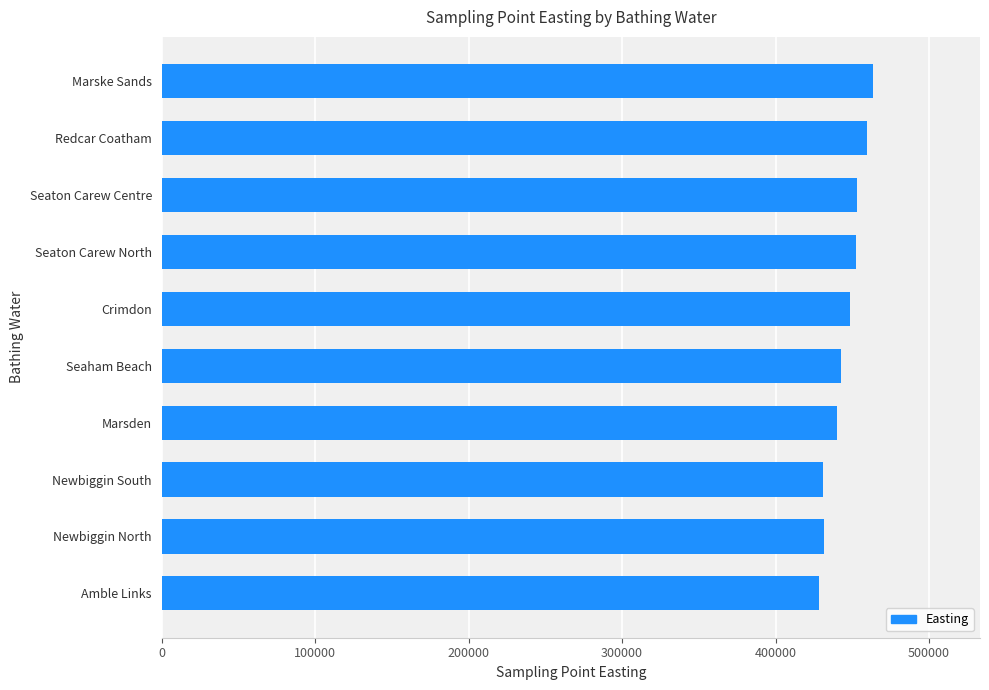

What is the change in value from Amble Links to Redcar Coatham?

+30900